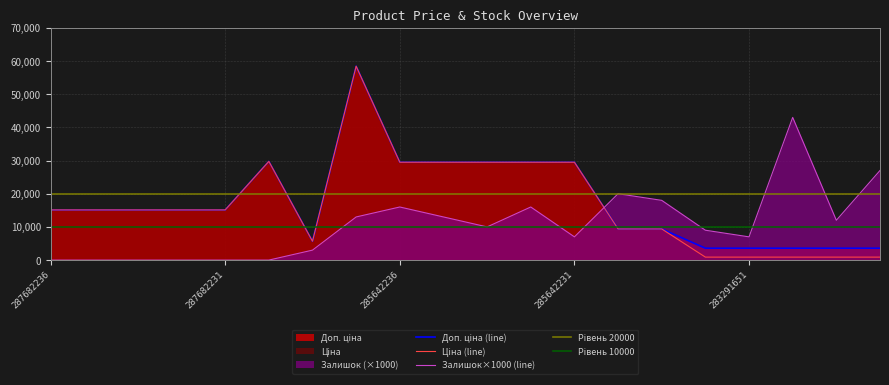

Is it true that Доп. ціна equals 3253.3 at 287682231?

False